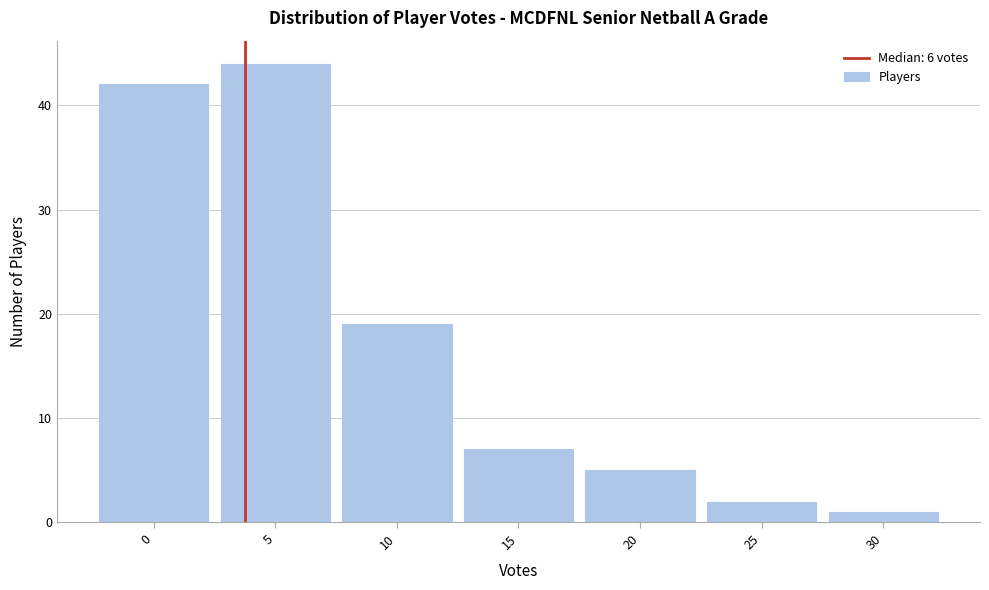

Reading left to right, list all the values displayed in this chart.

0=42	5=44	10=19	15=7	20=5	25=2	30=1